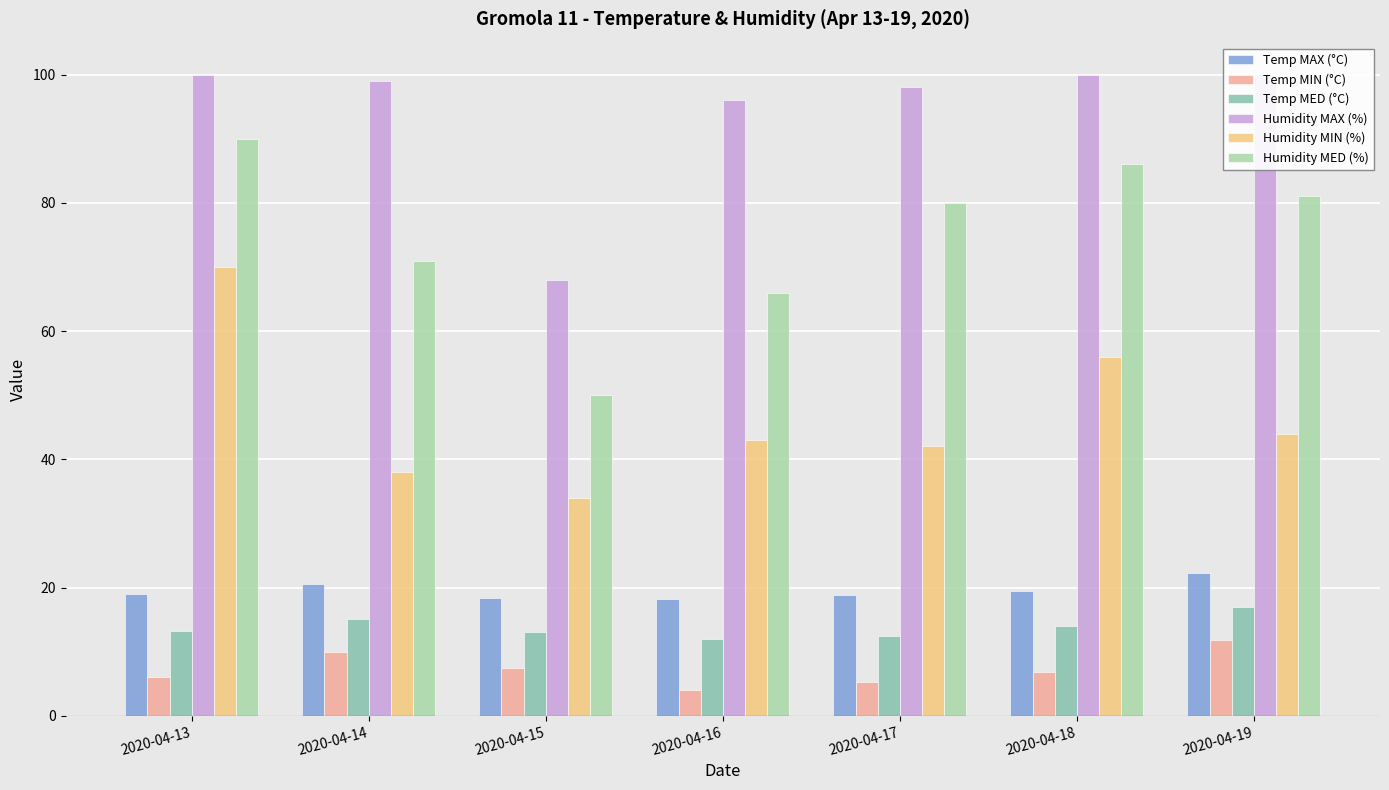

What are all the series names shown in the legend?

Temp MAX (°C), Temp MIN (°C), Temp MED (°C), Humidity MAX (%), Humidity MIN (%), Humidity MED (%)